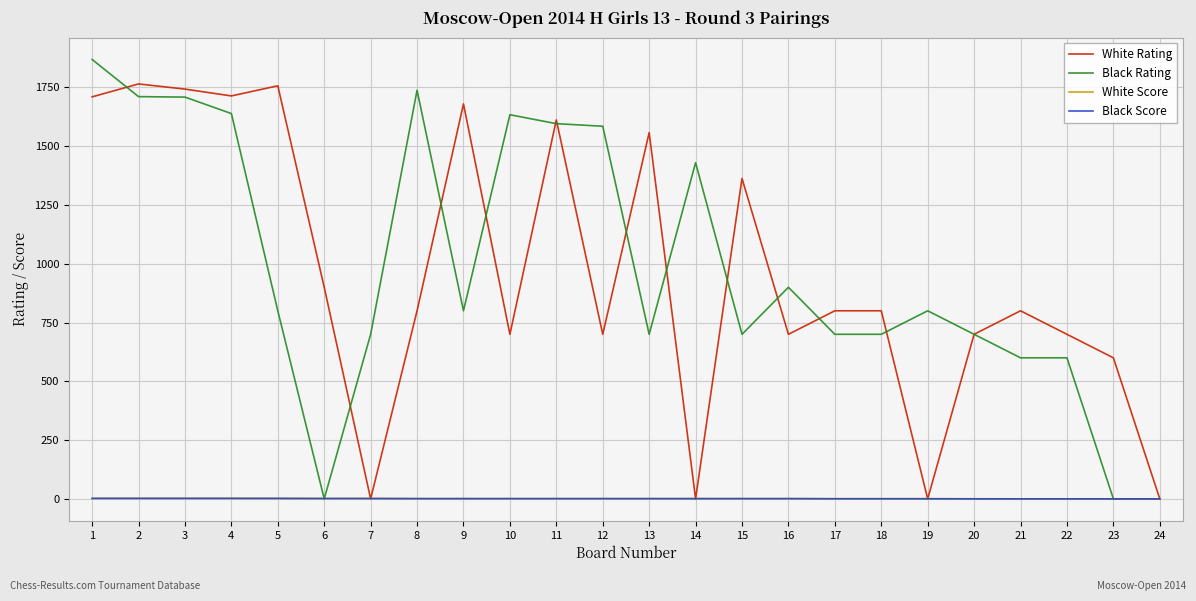

What is the greatest value displayed?

1869.0